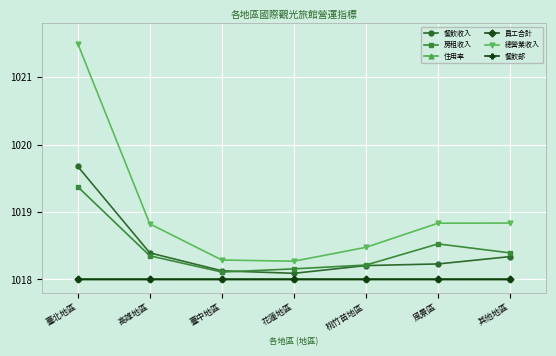

What is the maximum value for 員工合計?

1018.0